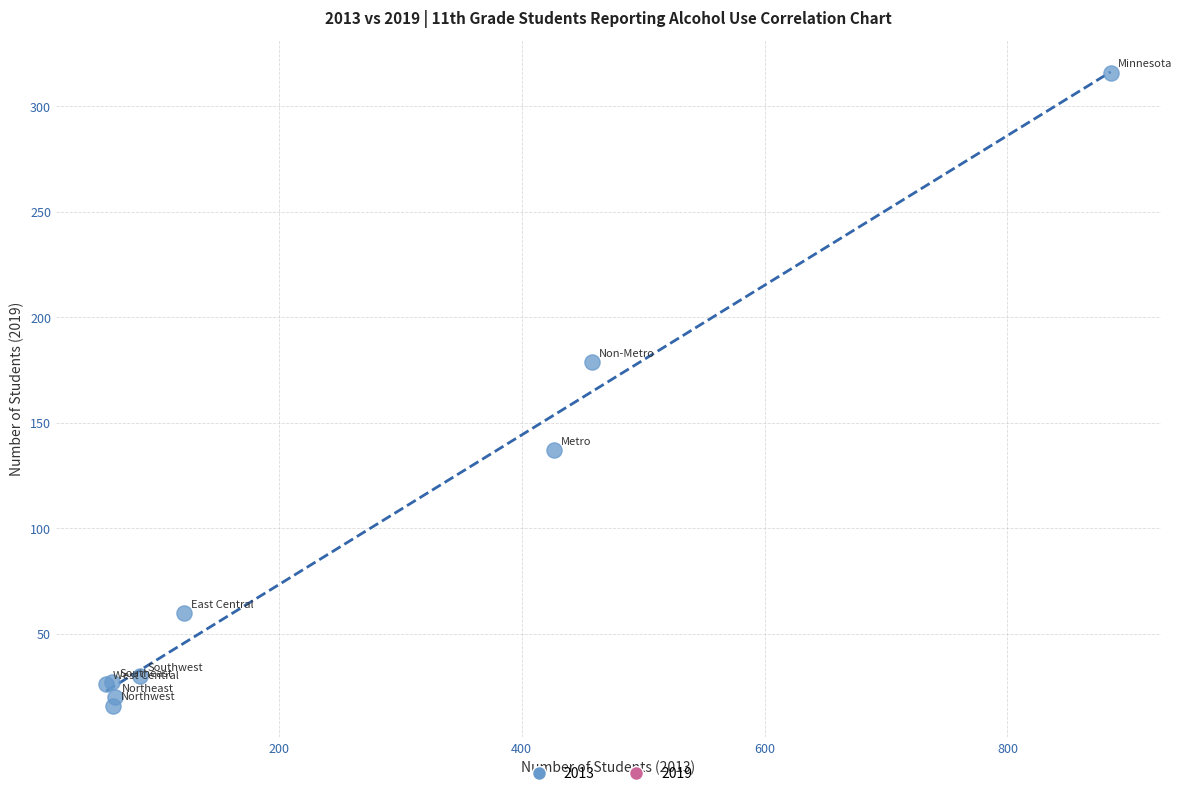

What Y value in the scatter plot is closest to 166?

179